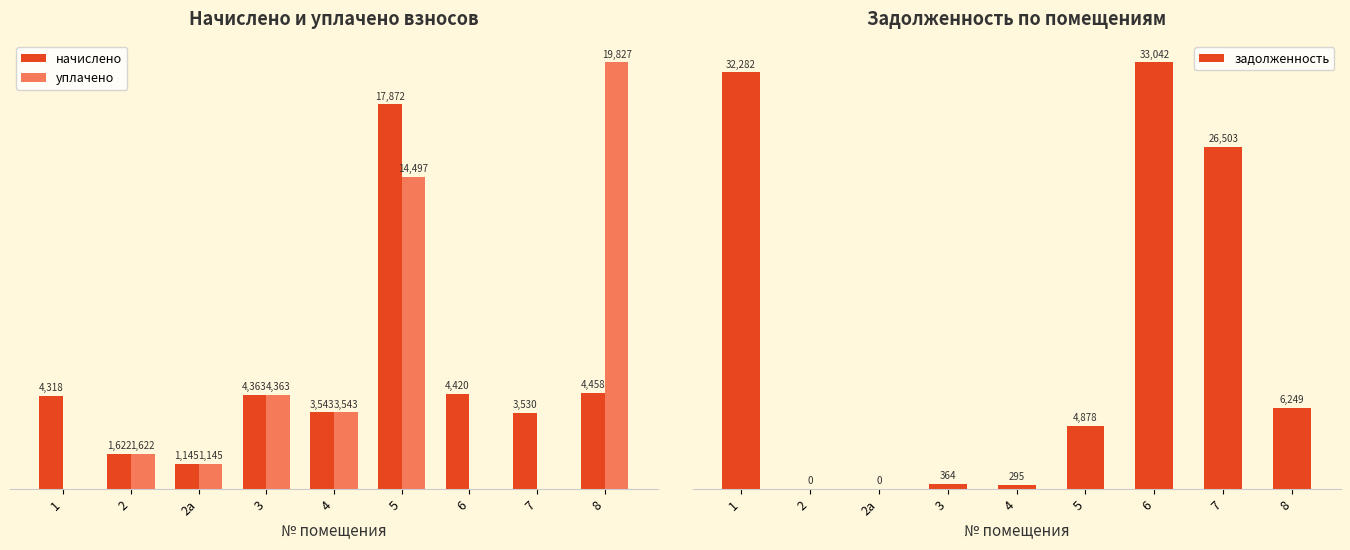

List the labels in order of задолженность value, largest first.

6, 1, 7, 8, 5, 3, 4, 2, 2а